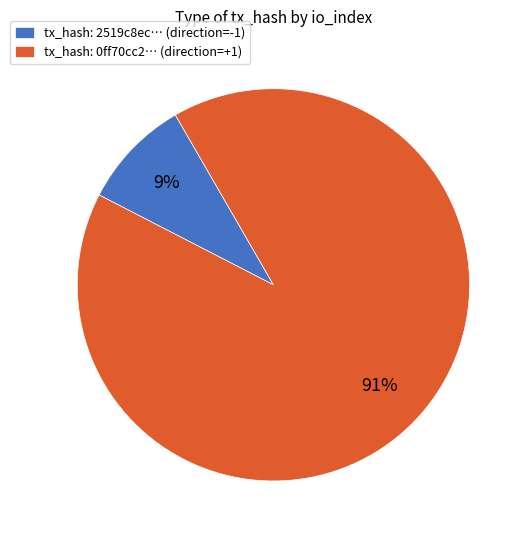

Count the number of slices in the pie.

2